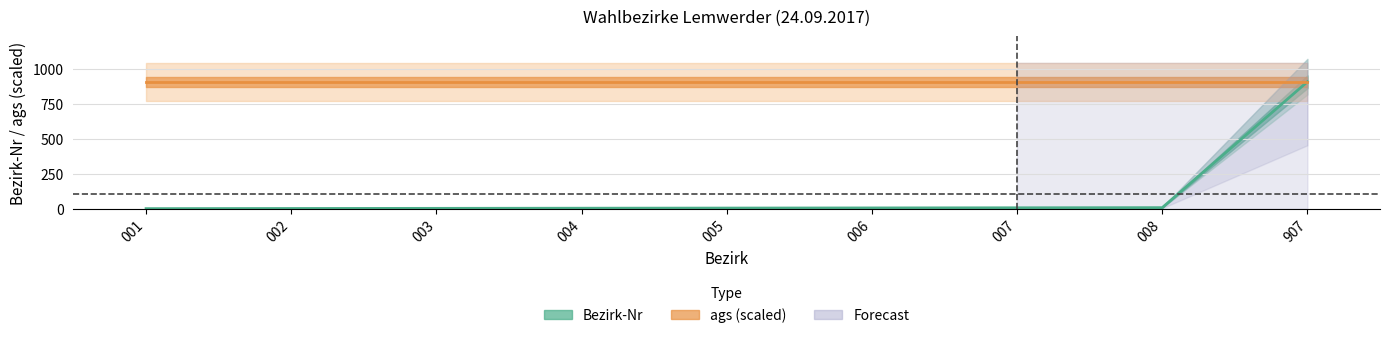

How many series are shown in this chart?

2